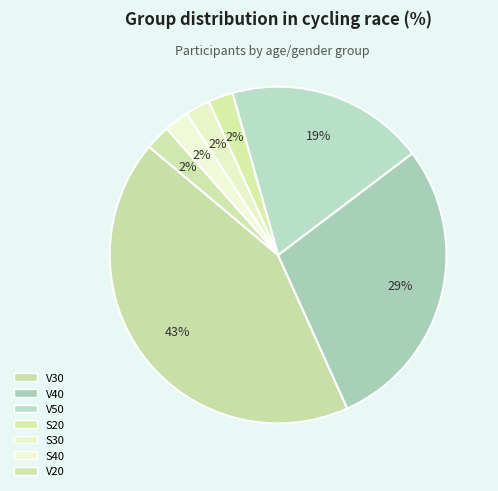

The S40 slice represents 11% of the pie. True or false?

False